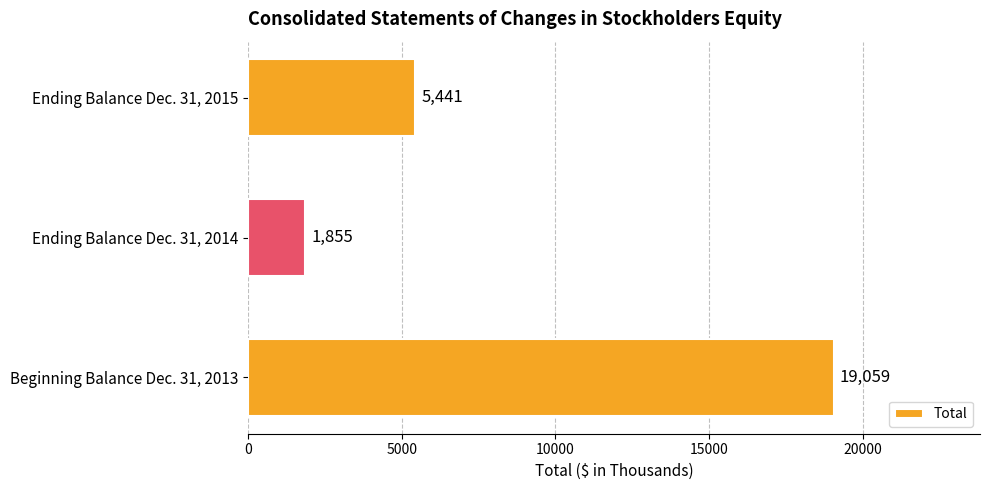

How many values are between 1855 and 19059?

3